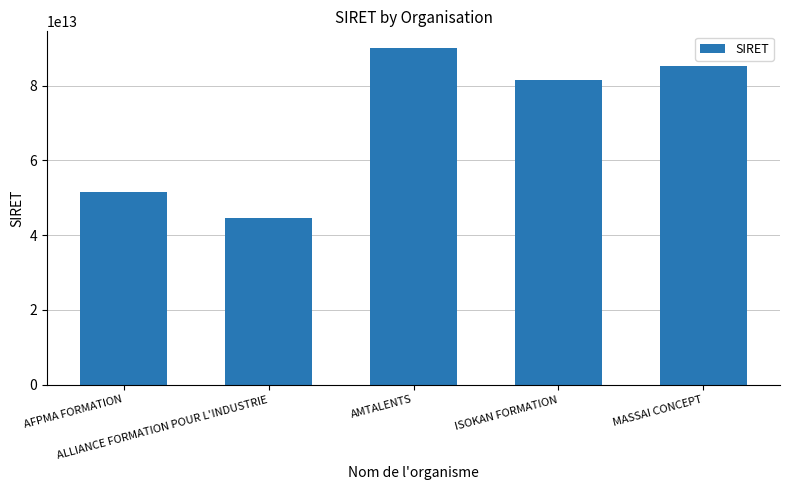

What is the ratio of the value at ISOKAN FORMATION to the value at ALLIANCE FORMATION POUR L'INDUSTRIE?

1.8